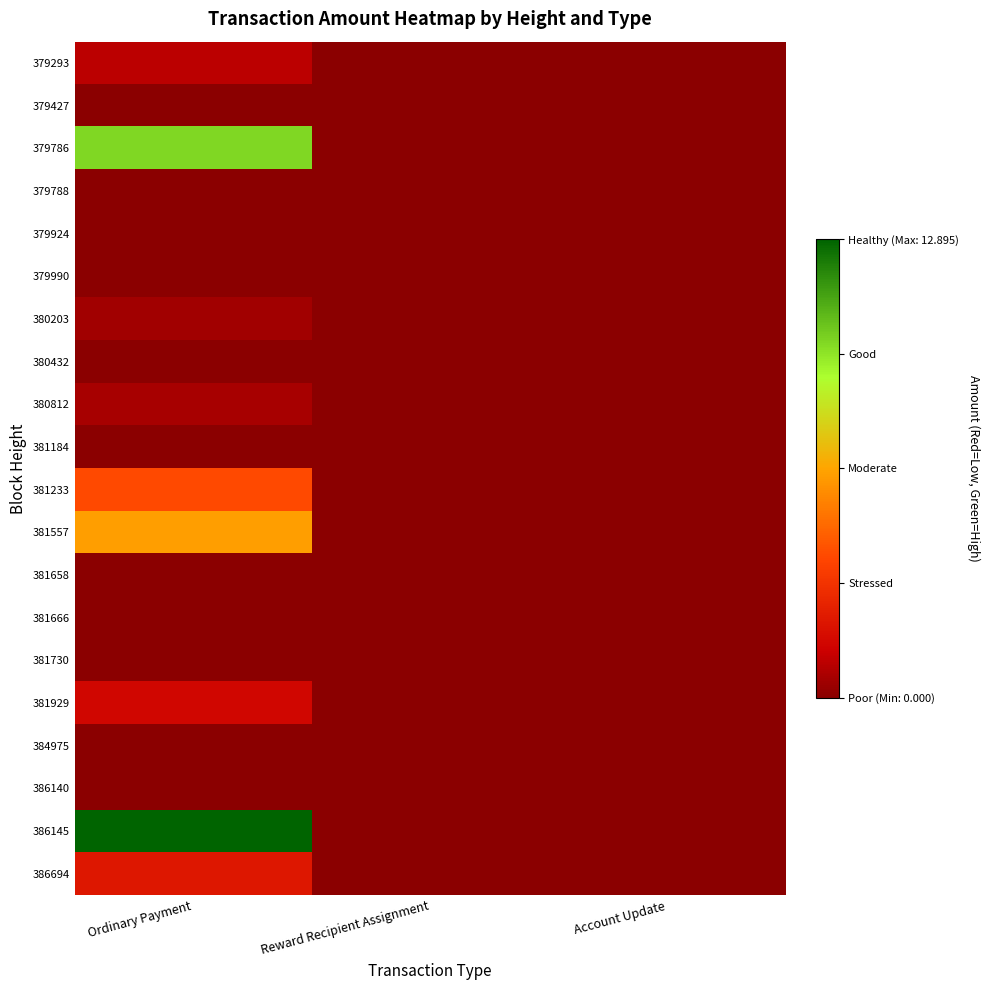

Rank the series at Reward Recipient Assignment from lowest to highest value.

379293, 379427, 379786, 379788, 379924, 379990, 380203, 380432, 380812, 381184, 381233, 381557, 381658, 381666, 381730, 381929, 384975, 386140, 386145, 386694